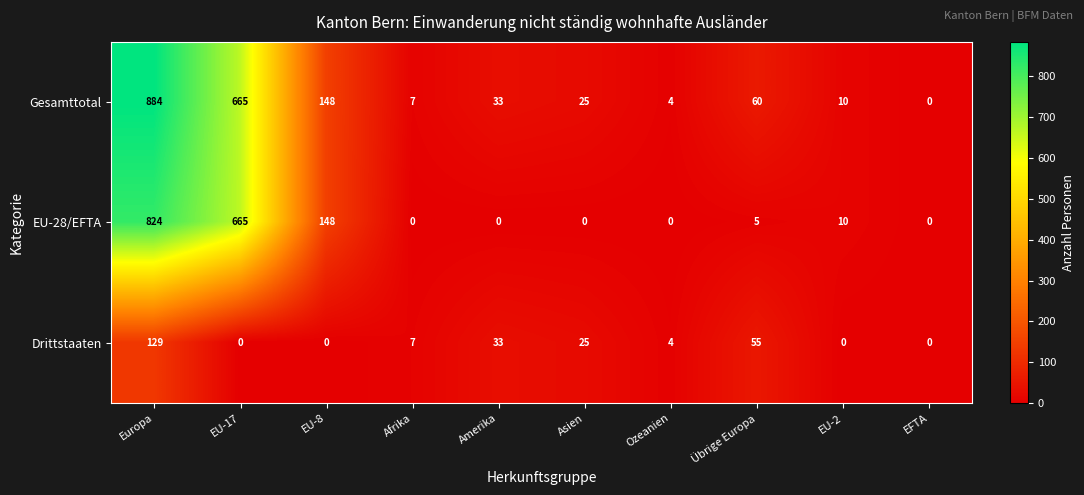

Count the number of data series in this chart.

3